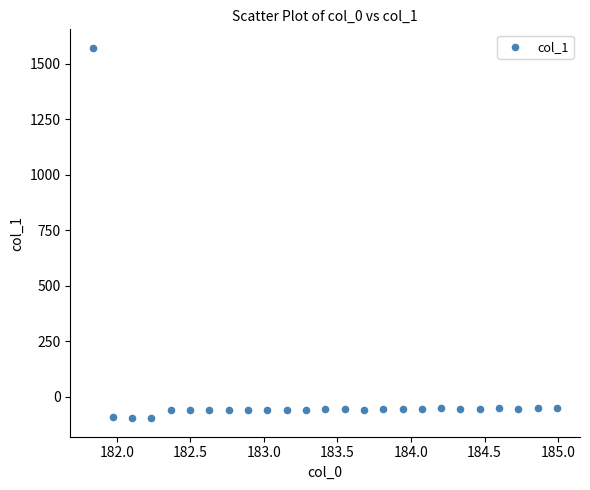

What is the range of Y values (max minus min)?

1667.7